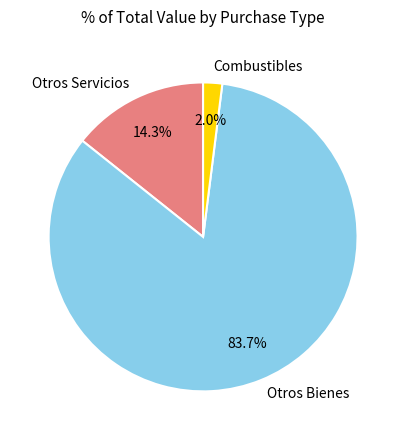

Is the sum of Otros Servicios and Otros Bienes greater than half?

Yes